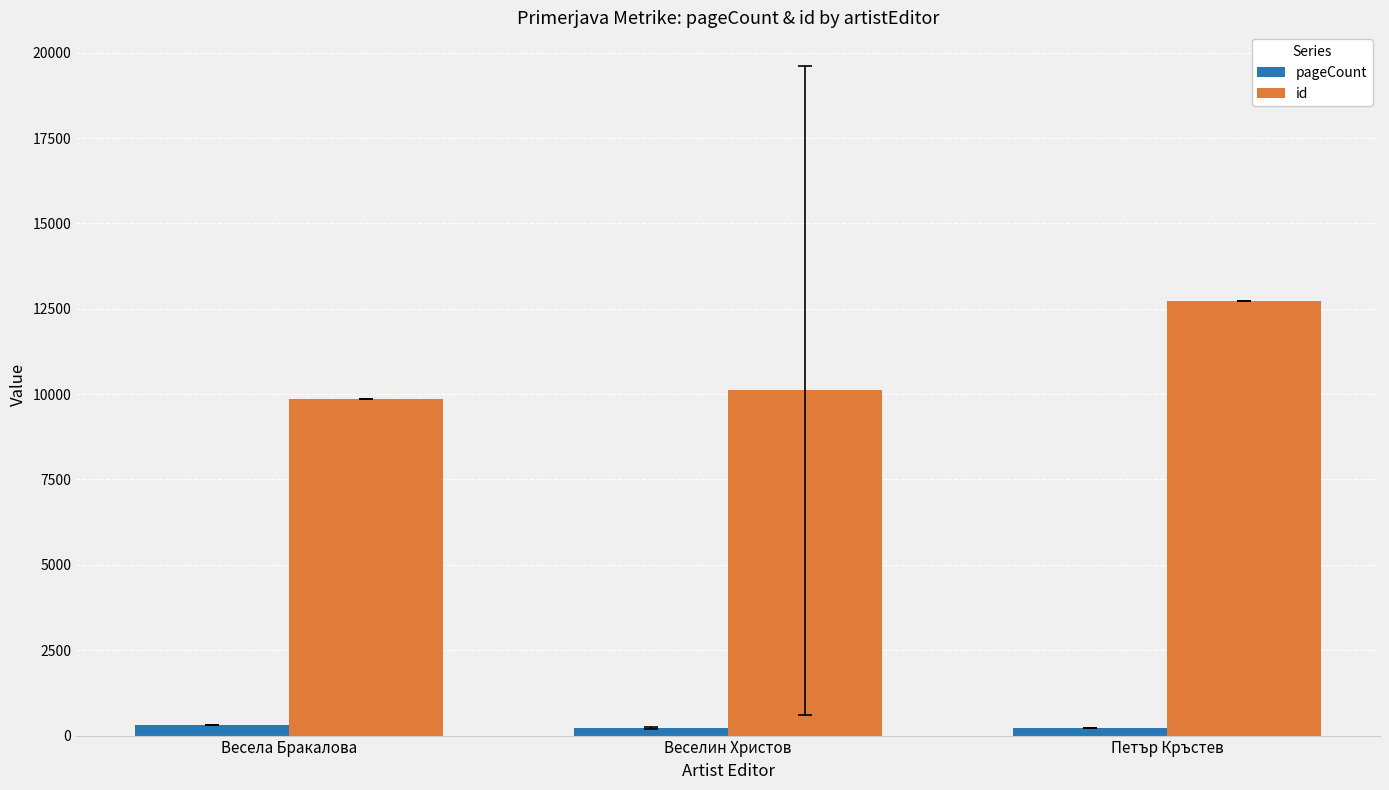

What is the label of the 3rd bar from the left?

Петър Кръстев